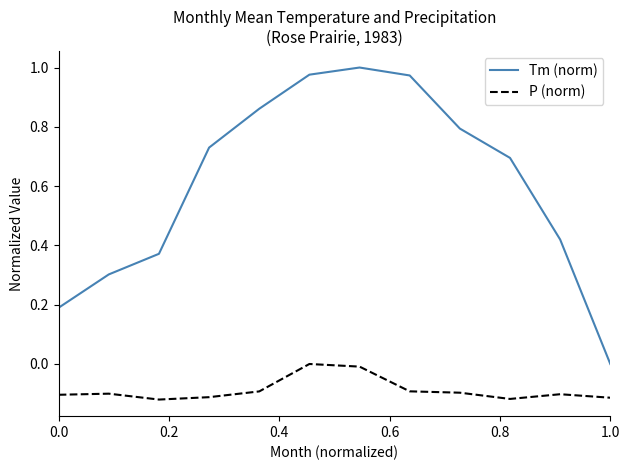

Which series has the largest total across all categories?

Tm (norm)